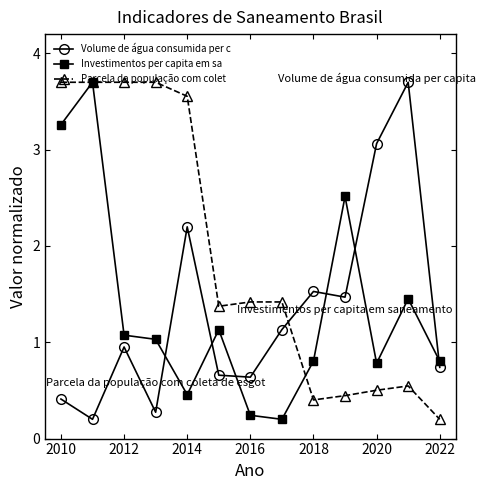

What is the greatest value displayed?

3.7